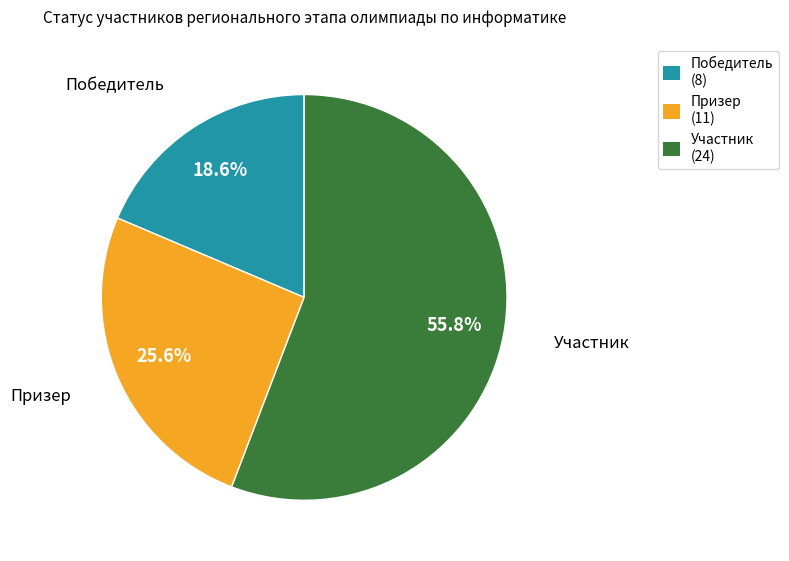

To the nearest percent, what percentage of the pie is Призер?

26%